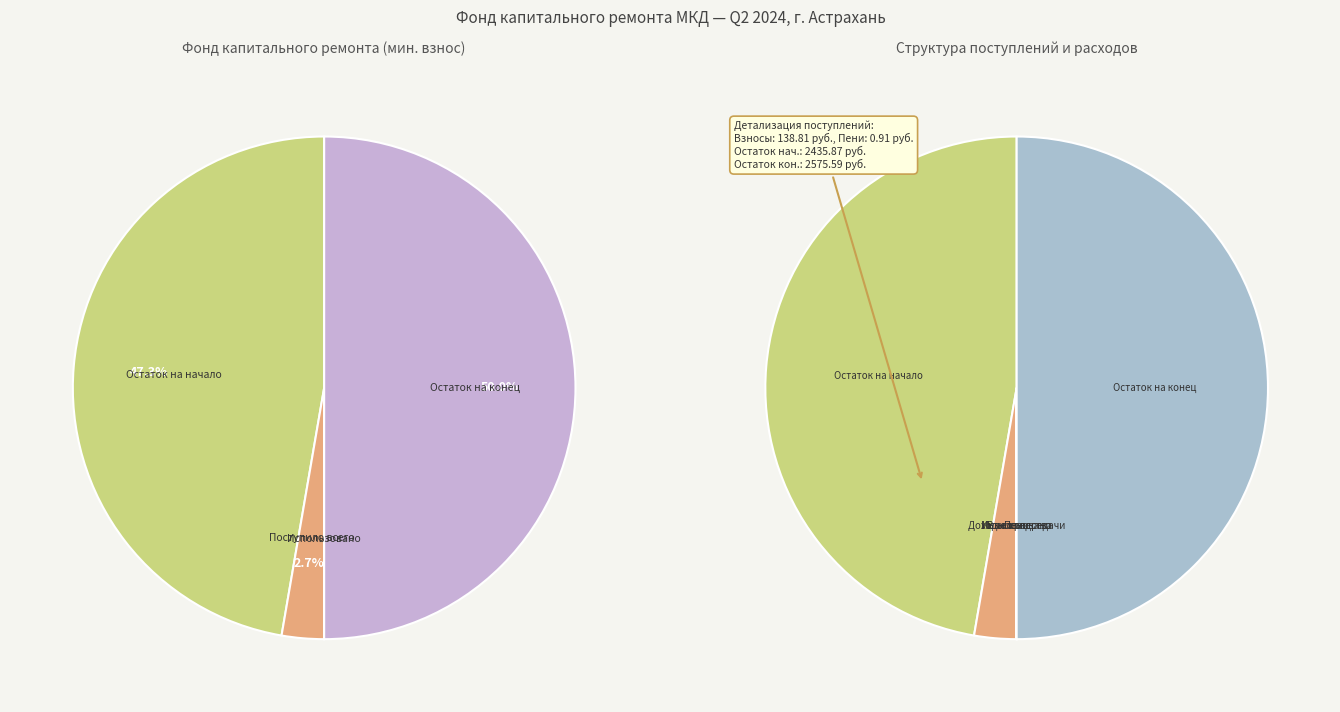

To the nearest percent, what is the difference between the largest and smallest slice percentages?

50%